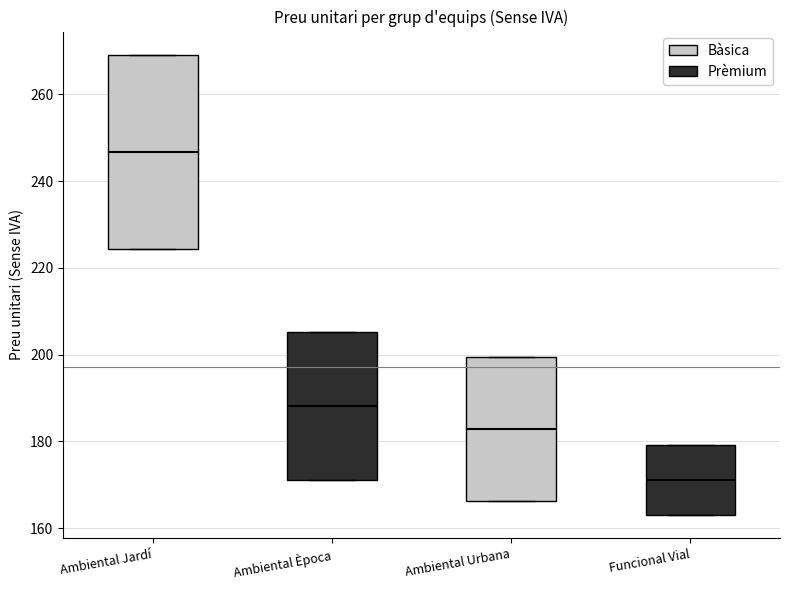

Reading left to right, transcribe this box plot: for each box, give where its median line is, the range the box spans, and where its two whiskers end, as read against the y-axis. The values are not printed on the chart, so give them approximately, as read against the axis.

Ambiental Jardí: median 246, box 224 to 270, whiskers 224 to 270
Ambiental Època: median 188, box 172 to 206, whiskers 172 to 206
Ambiental Urbana: median 182, box 166 to 200, whiskers 166 to 200
Funcional Vial: median 172, box 162 to 180, whiskers 162 to 180